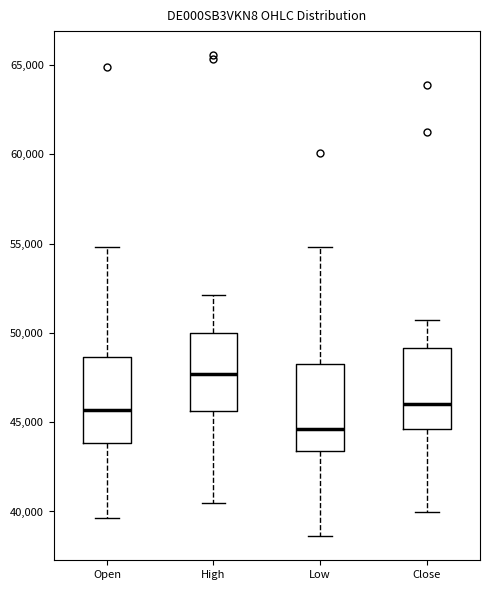

Which box has the lowest median line?

Low